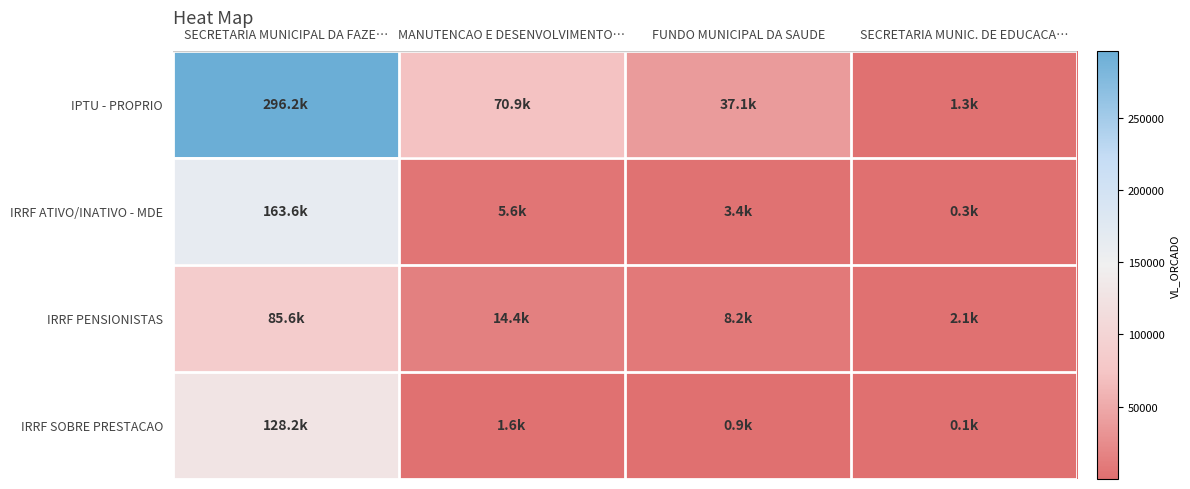

Reading right to left, list all the values displayed in this chart.

IPTU - PROPRIO: SECRETARIA MUNIC. DE EDUCACA…=1254.0	FUNDO MUNICIPAL DA SAUDE=37078.7	MANUTENCAO E DESENVOLVIMENTO…=70851.0	SECRETARIA MUNICIPAL DA FAZE…=296201.1
IRRF ATIVO/INATIVO - MDE: SECRETARIA MUNIC. DE EDUCACA…=313.5	FUNDO MUNICIPAL DA SAUDE=3384.6	MANUTENCAO E DESENVOLVIMENTO…=5643.0	SECRETARIA MUNICIPAL DA FAZE…=163647.0
IRRF PENSIONISTAS: SECRETARIA MUNIC. DE EDUCACA…=2074.5	FUNDO MUNICIPAL DA SAUDE=8153.6	MANUTENCAO E DESENVOLVIMENTO…=14421.0	SECRETARIA MUNICIPAL DA FAZE…=85641.9
IRRF SOBRE PRESTACAO: SECRETARIA MUNIC. DE EDUCACA…=52.2	FUNDO MUNICIPAL DA SAUDE=890.1	MANUTENCAO E DESENVOLVIMENTO…=1567.5	SECRETARIA MUNICIPAL DA FAZE…=128240.3